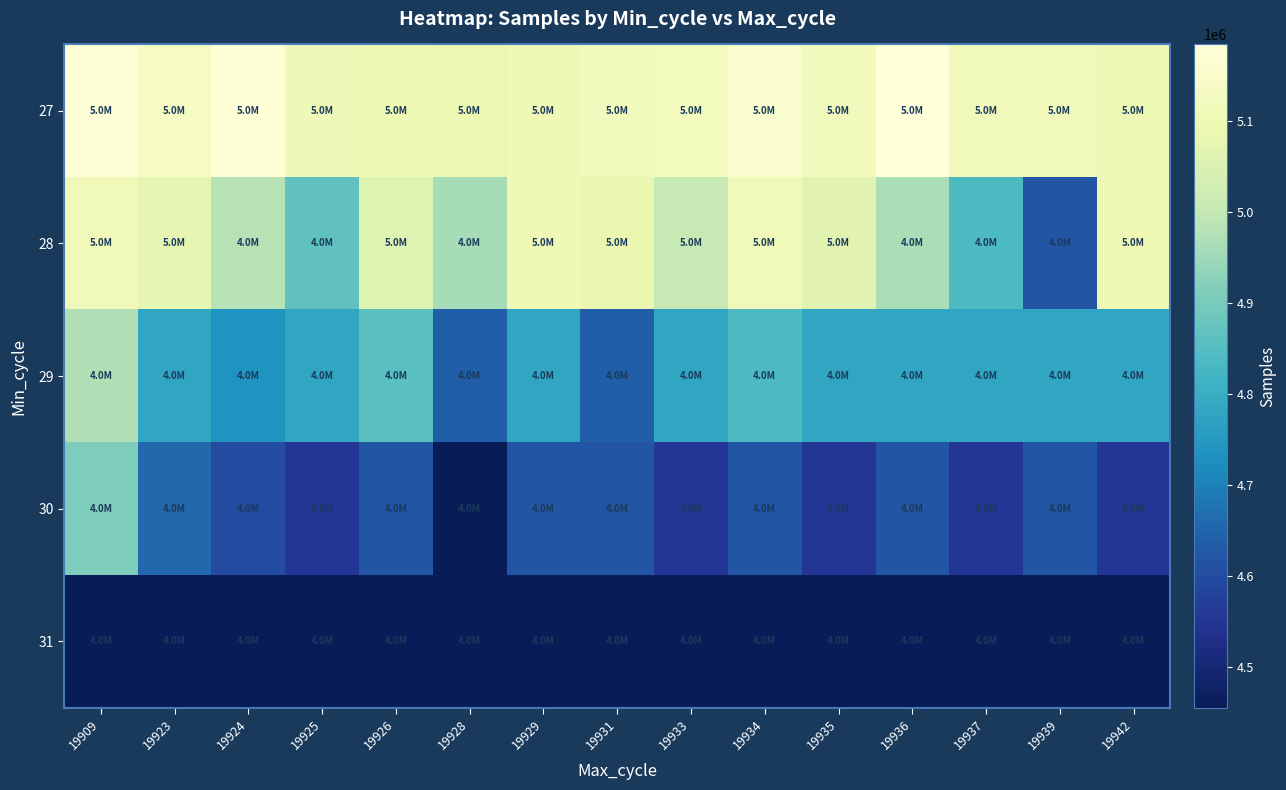

How many categories are shown in the chart?

15